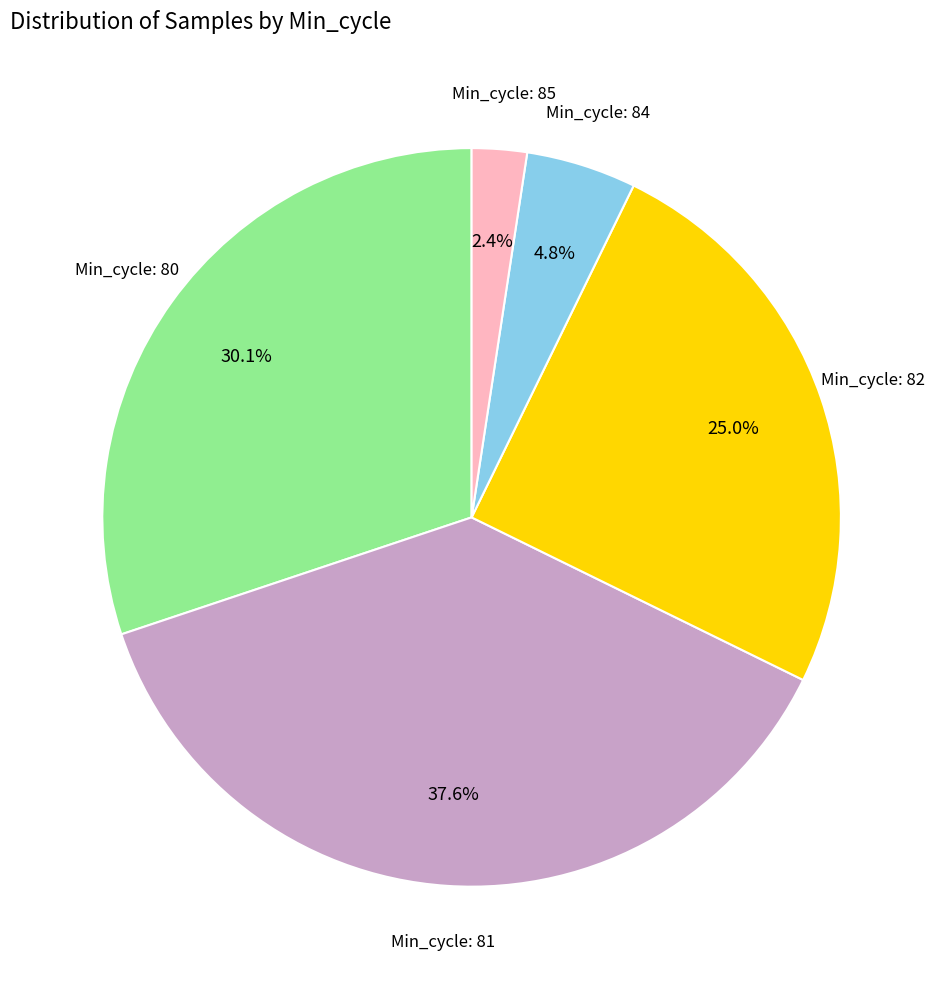

Does any single category account for the majority?

No